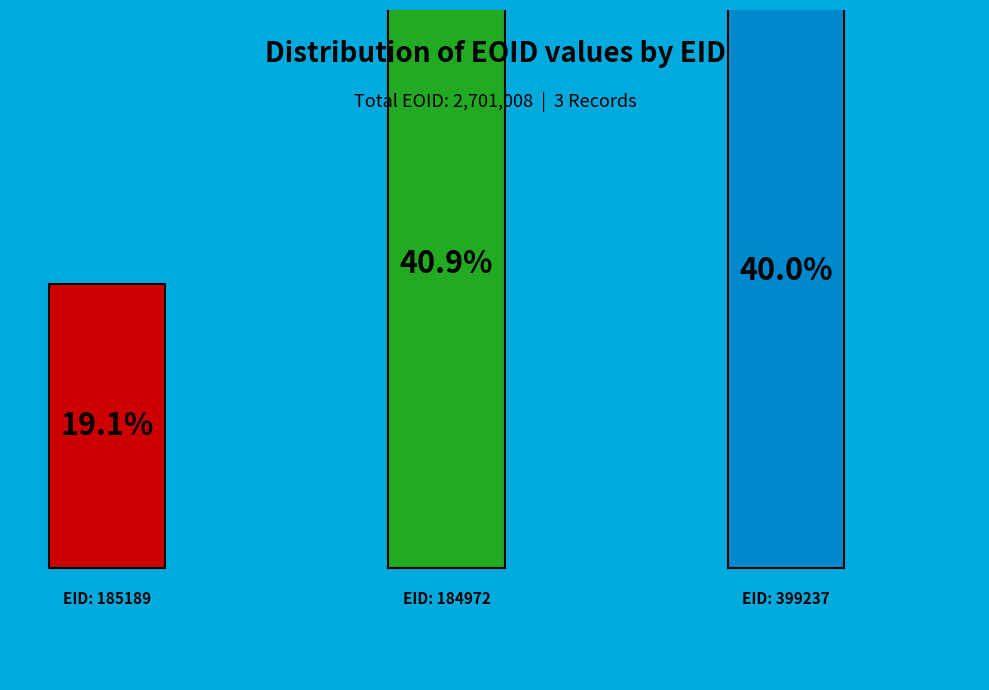

Is there any slice that represents more than half of the pie?

No